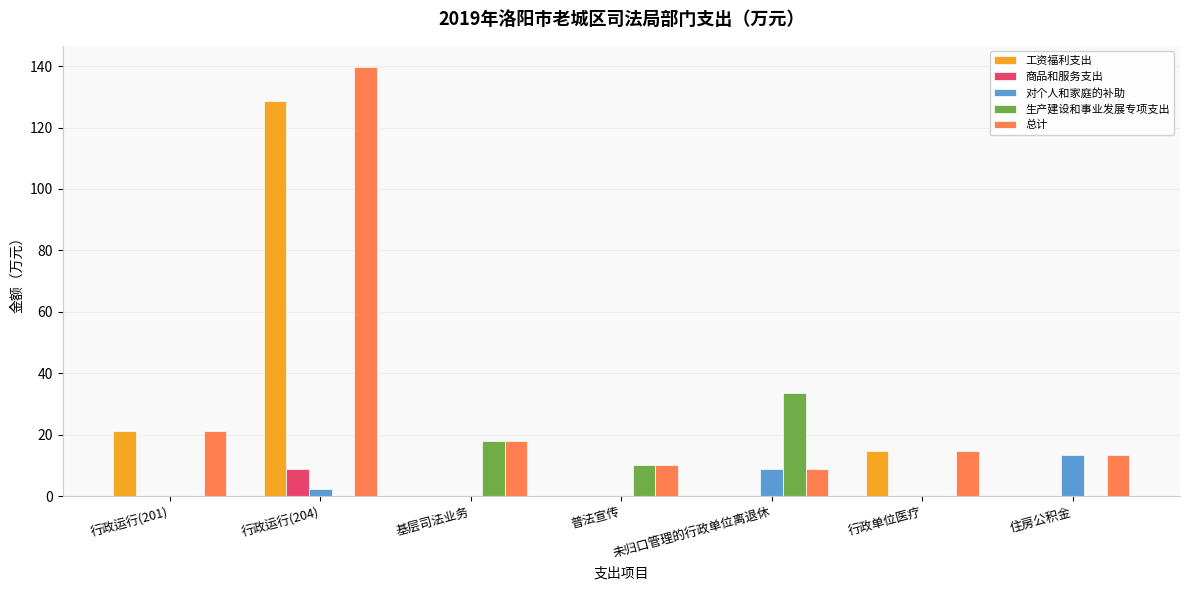

How many groups of bars are there?

7